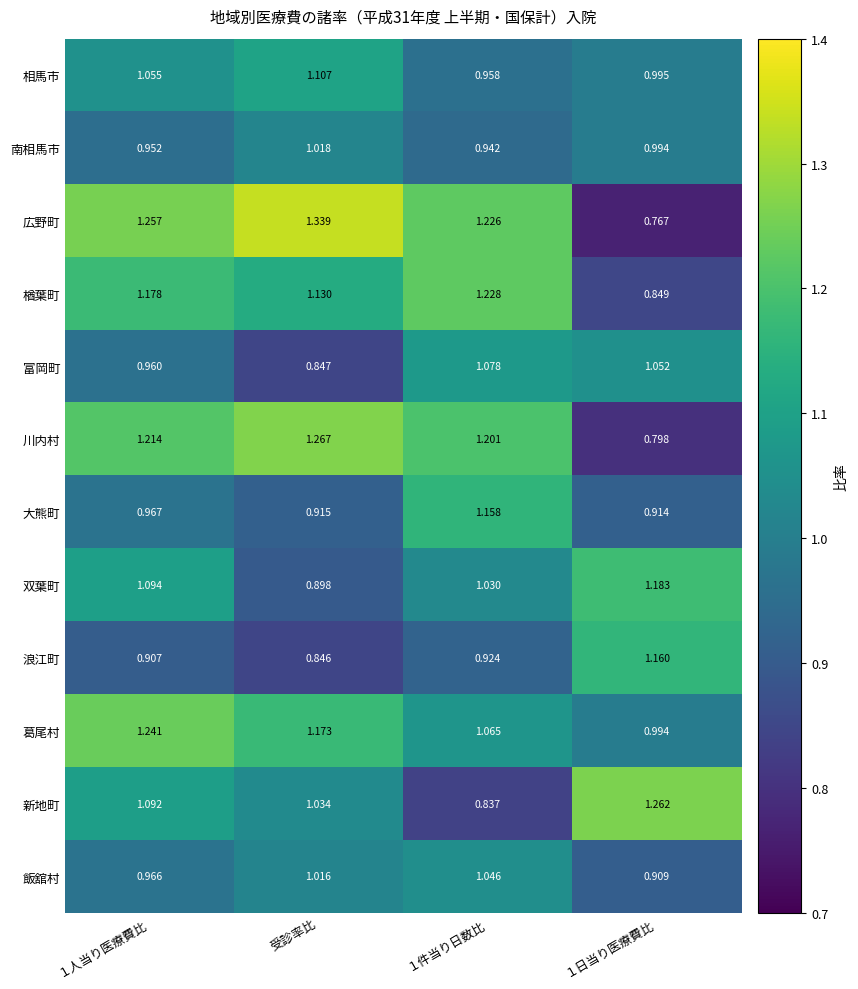

List the series in order of their peak value, lowest first.

南相馬市, 飯舘村, 富岡町, 相馬市, 大熊町, 浪江町, 双葉町, 楢葉町, 葛尾村, 新地町, 川内村, 広野町